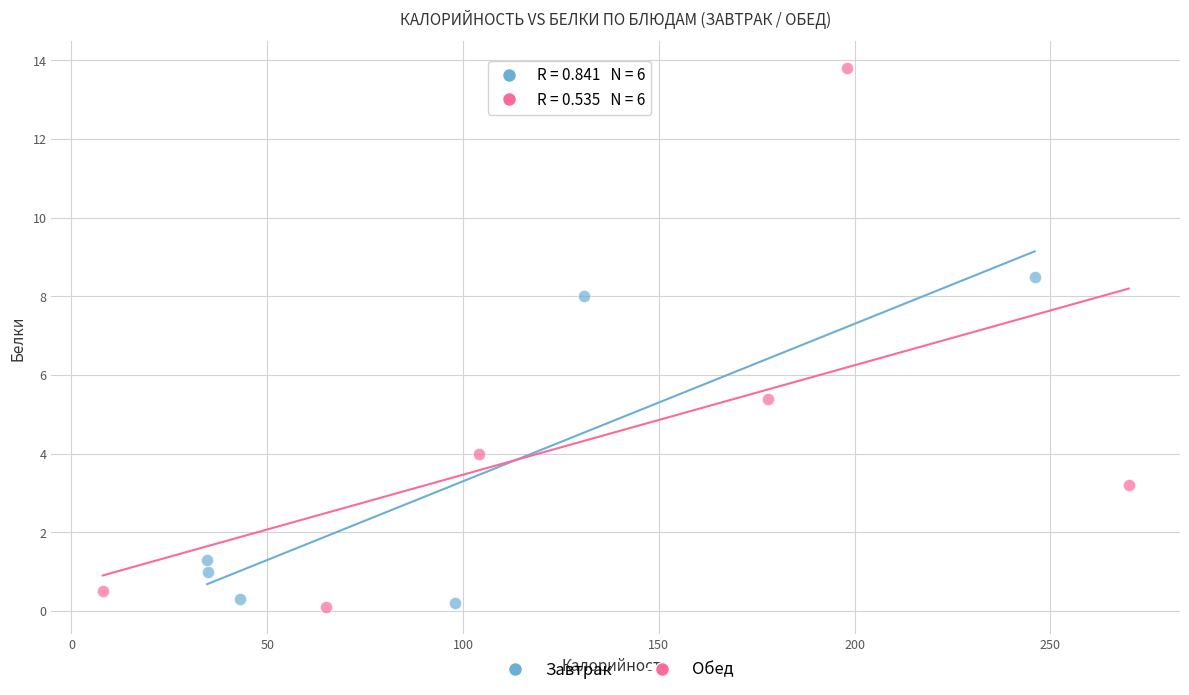

Which series reaches the maximum Y coordinate?

Обед